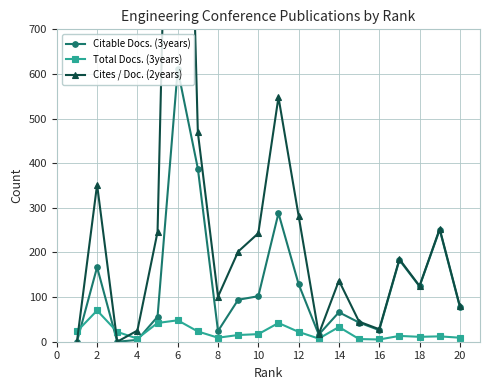

Is it true that Total Docs. (3years) equals 5 at 16?

True